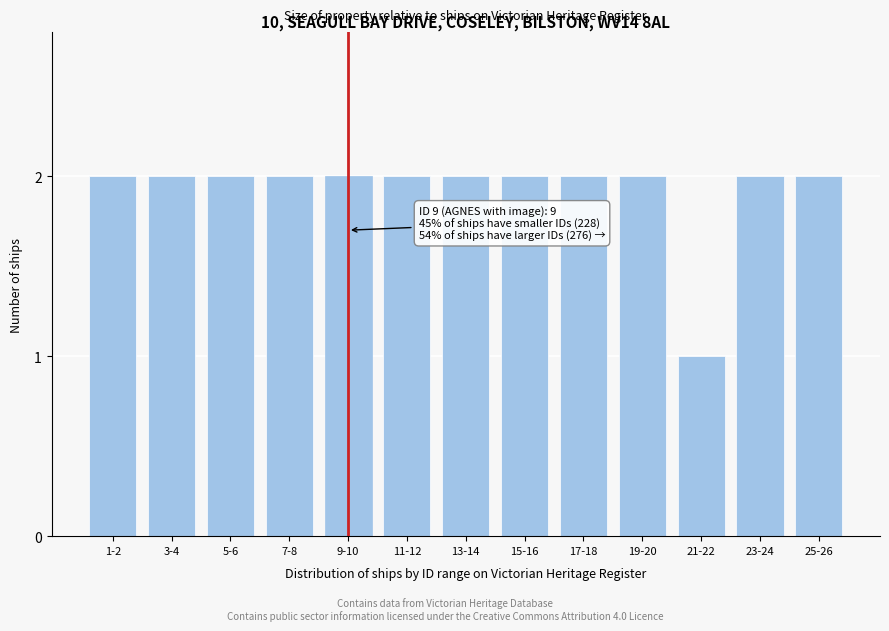

Reading left to right, list all the values displayed in this chart.

2	2	2	2	2	2	2	2	2	2	1	2	2